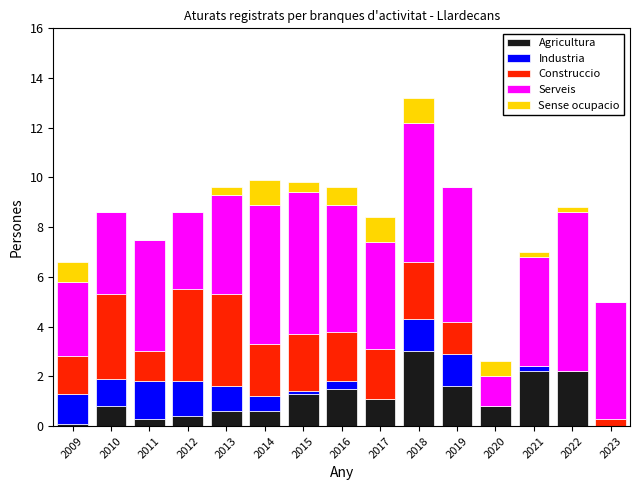

At which category is the sum across all series the highest?

2018